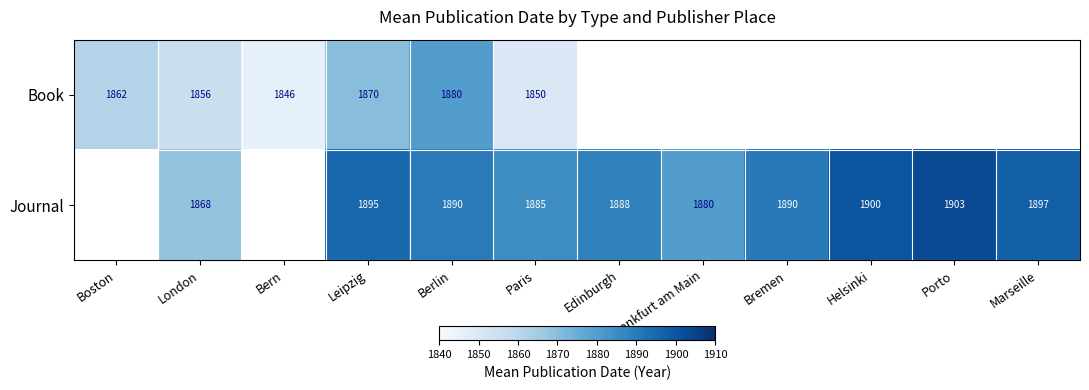

Is the value of Journal at London greater than the value of Book at Leipzig?

No